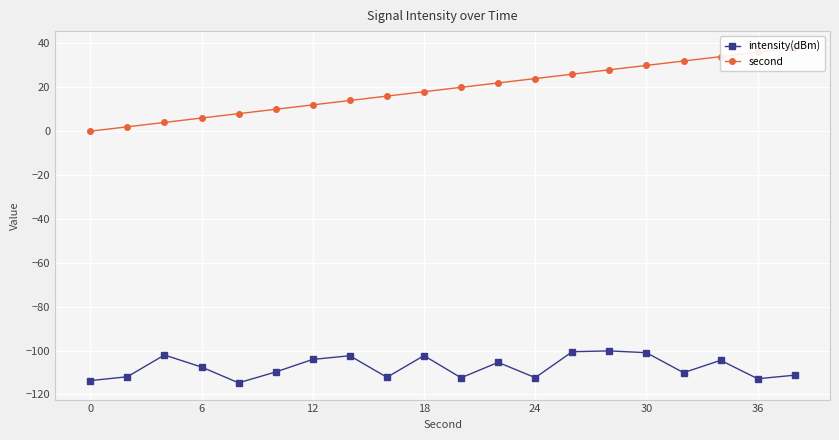

How many values in the intensity(dBm) series exceed -107?

9